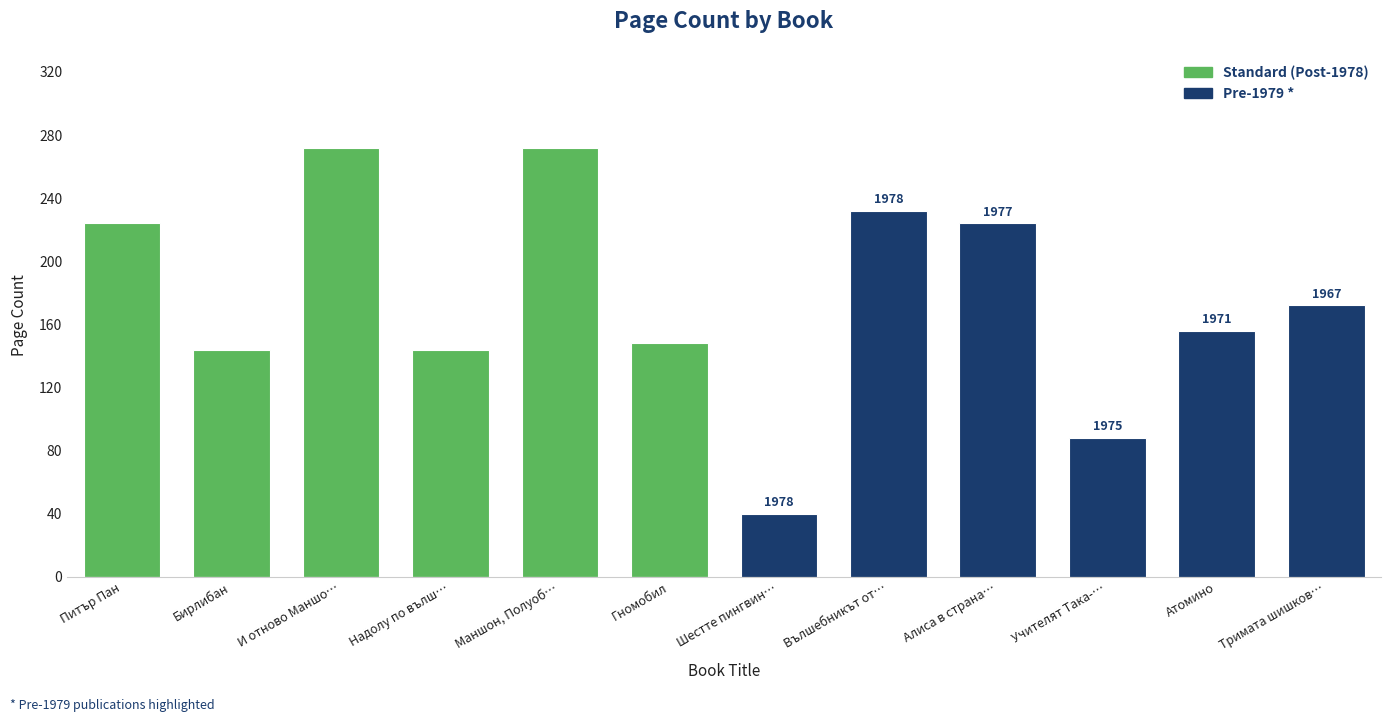

At how many categories does at least one series exceed 111?

10